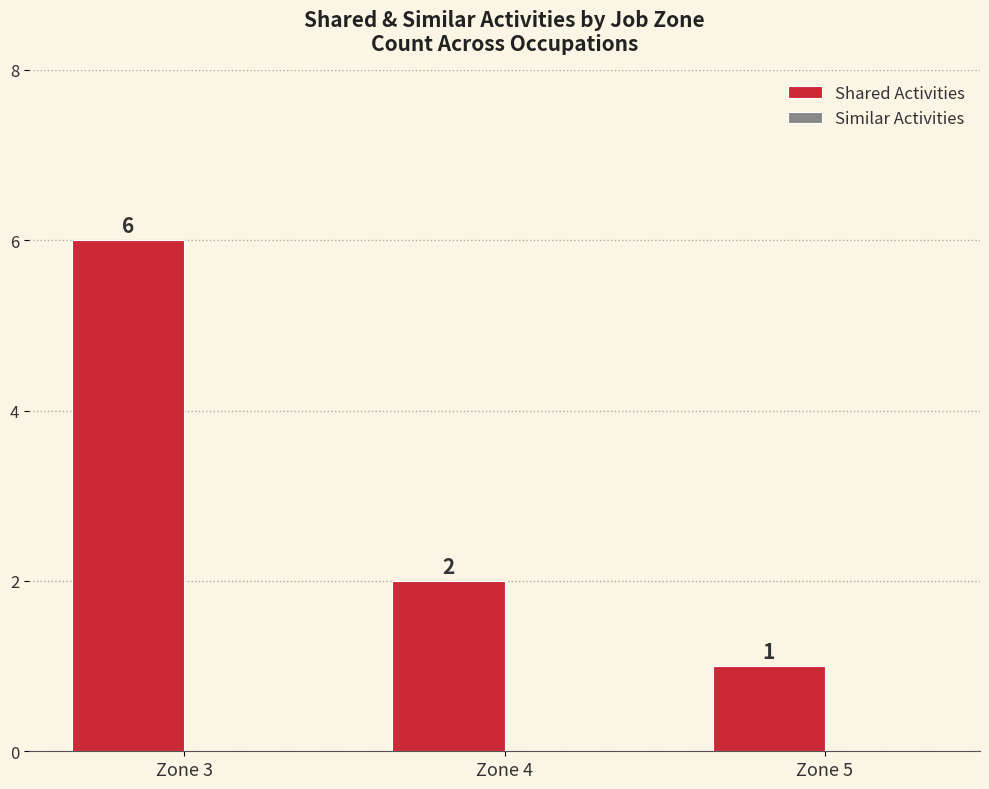

List the labels in order of value, largest first.

Zone 3, Zone 4, Zone 5